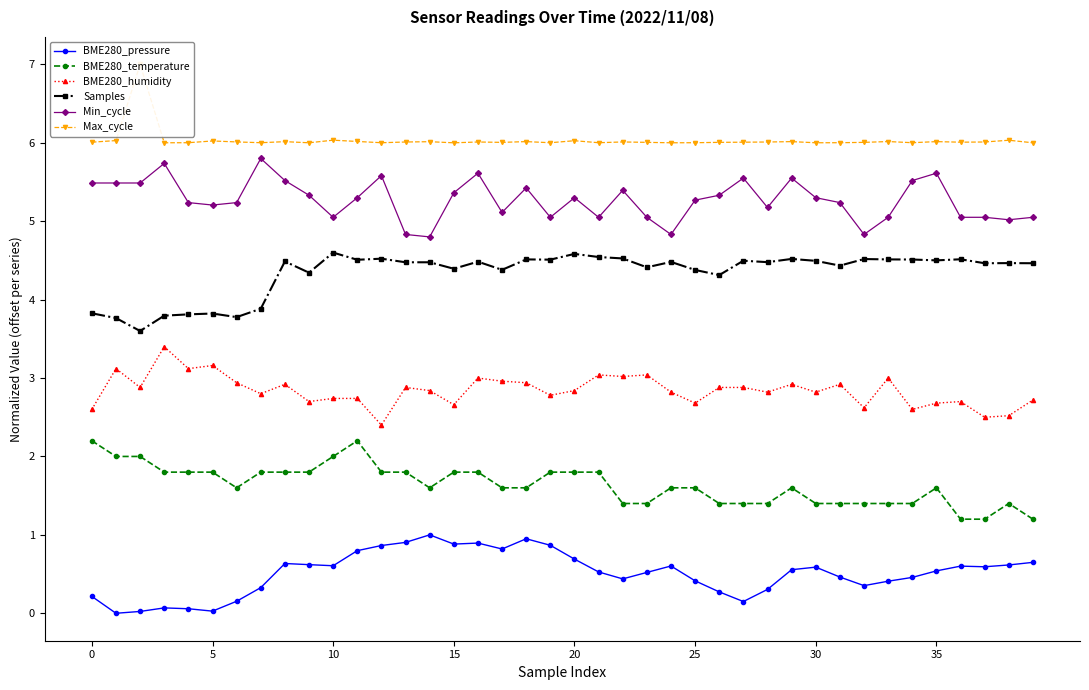

What is the difference between the maximum and minimum values in the BME280_humidity series?

1.0